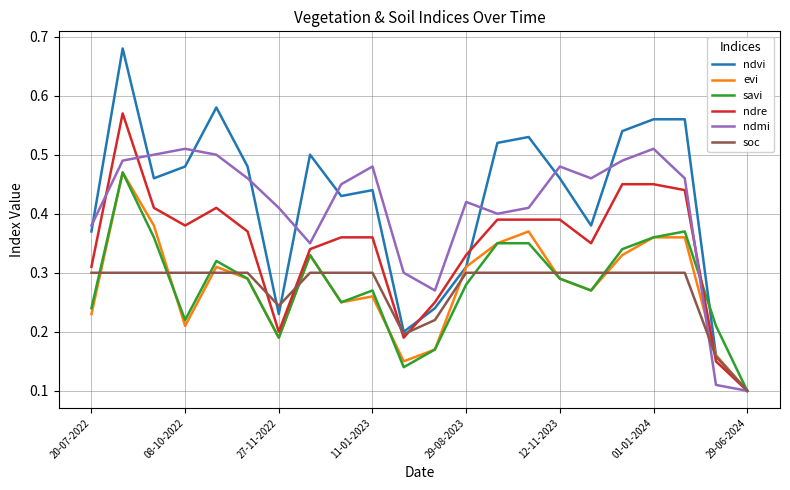

Which series has the widest spread of values?

ndvi